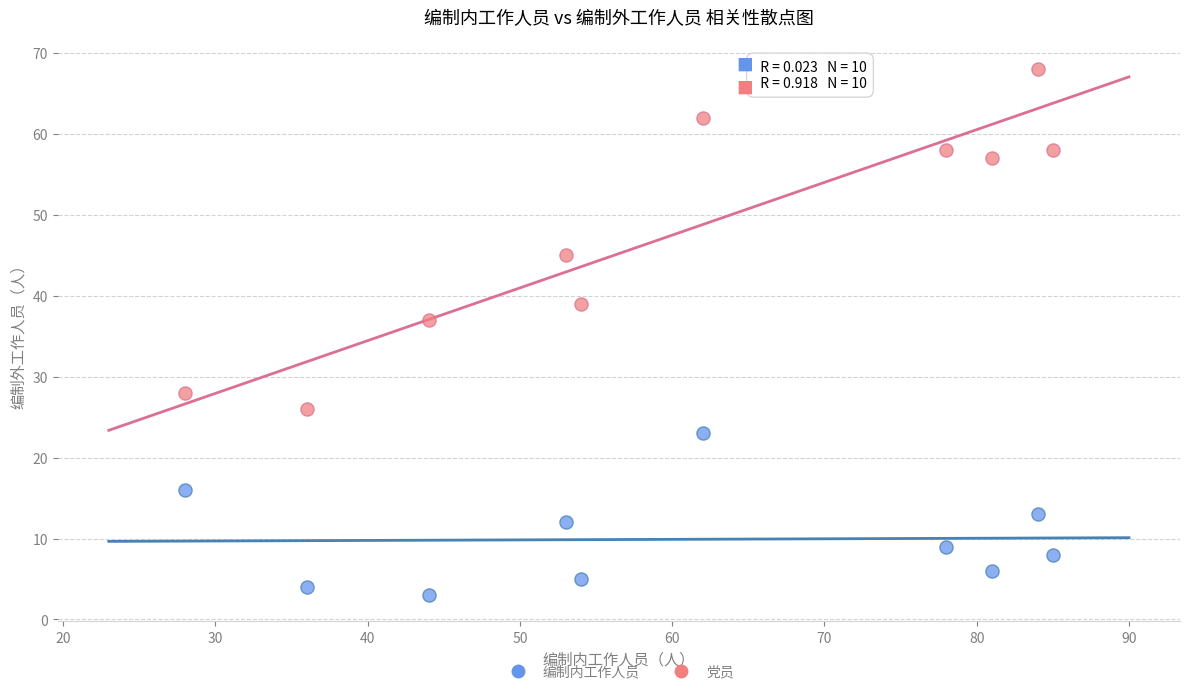

Which series contains the lowest Y value?

编制内工作人员